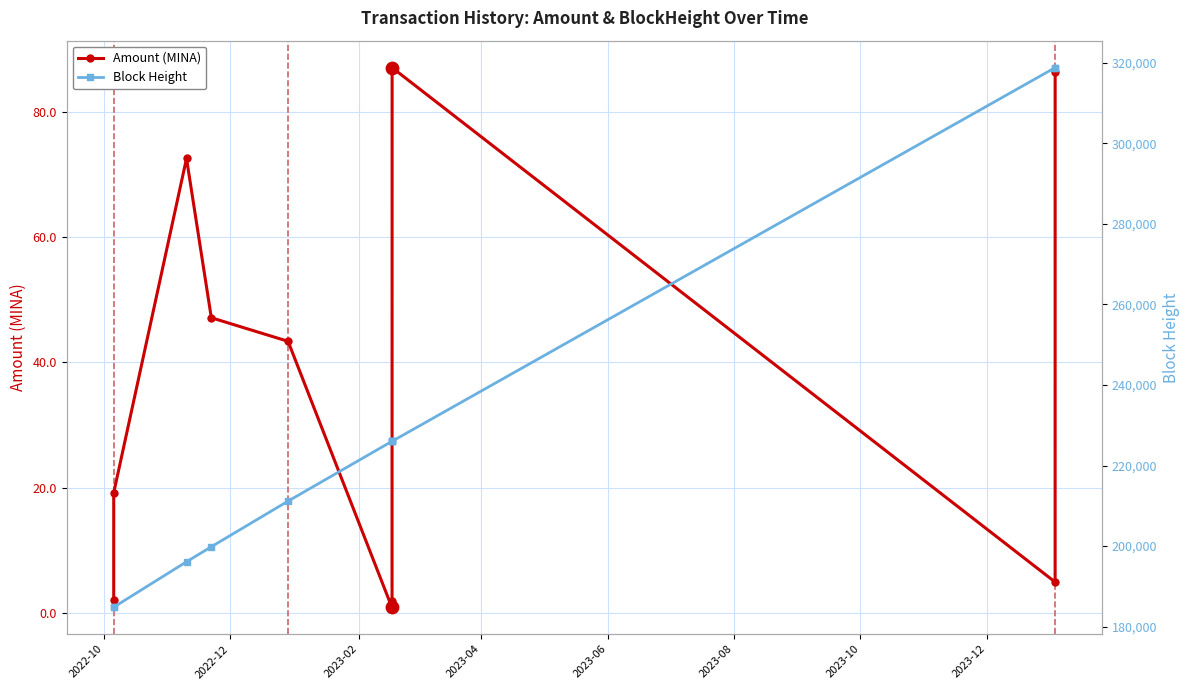

At how many categories does at least one series exceed 87794?

11